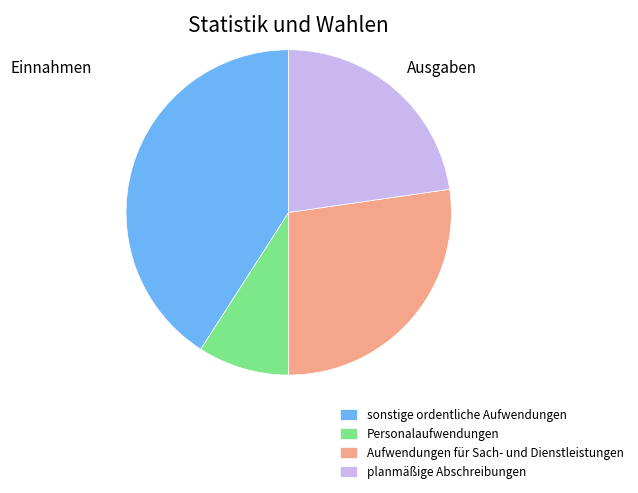

Does Aufwendungen für Sach- und Dienstleistungen account for over 50% of the chart?

No